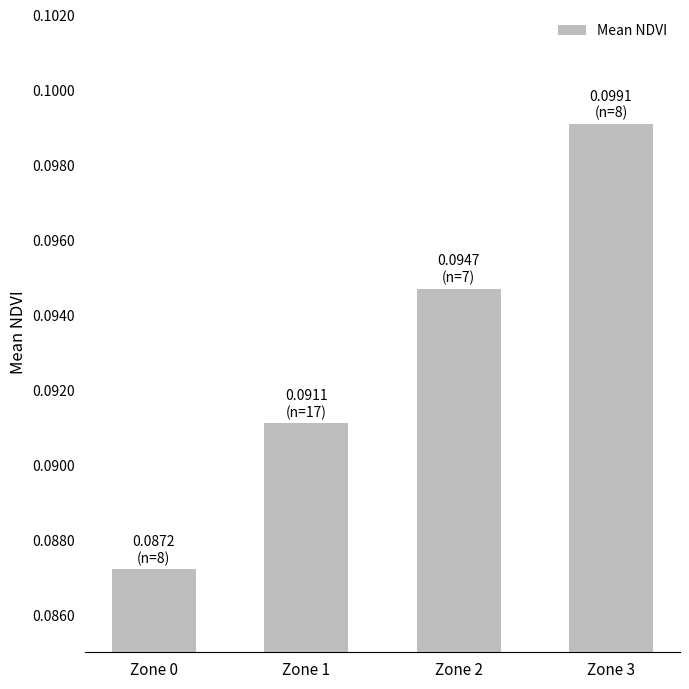

How many distinct data groups are displayed?

1